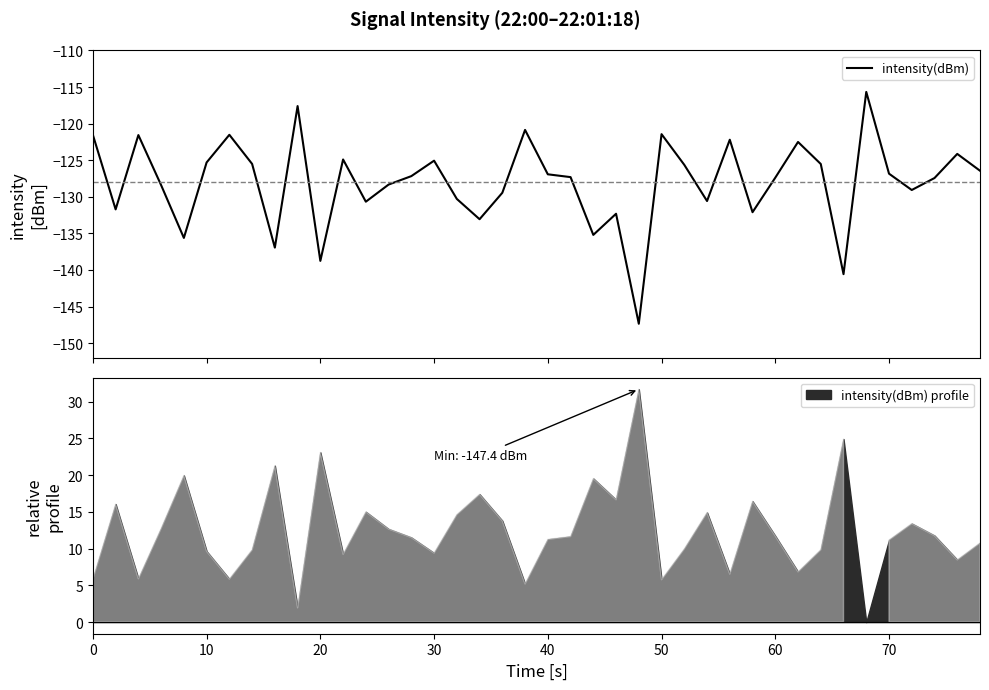

What is the minimum value for intensity(dBm)?

-147.4